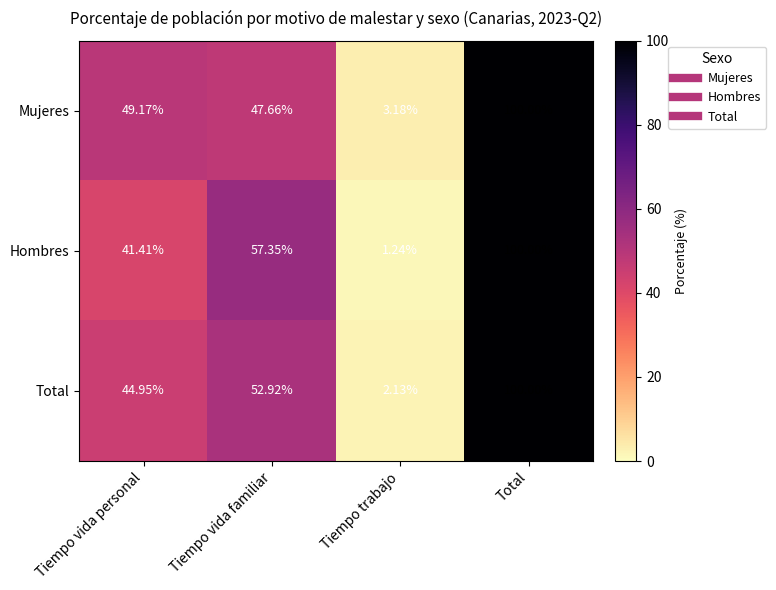

At how many categories does at least one series exceed 12?

3